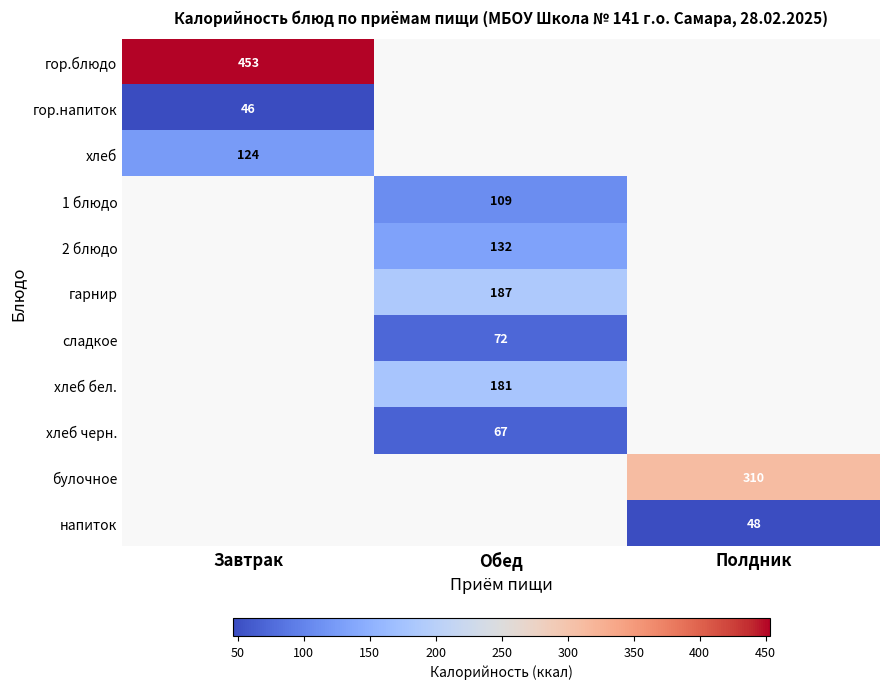

True or false: булочное has a value of 310 at Полдник.

True